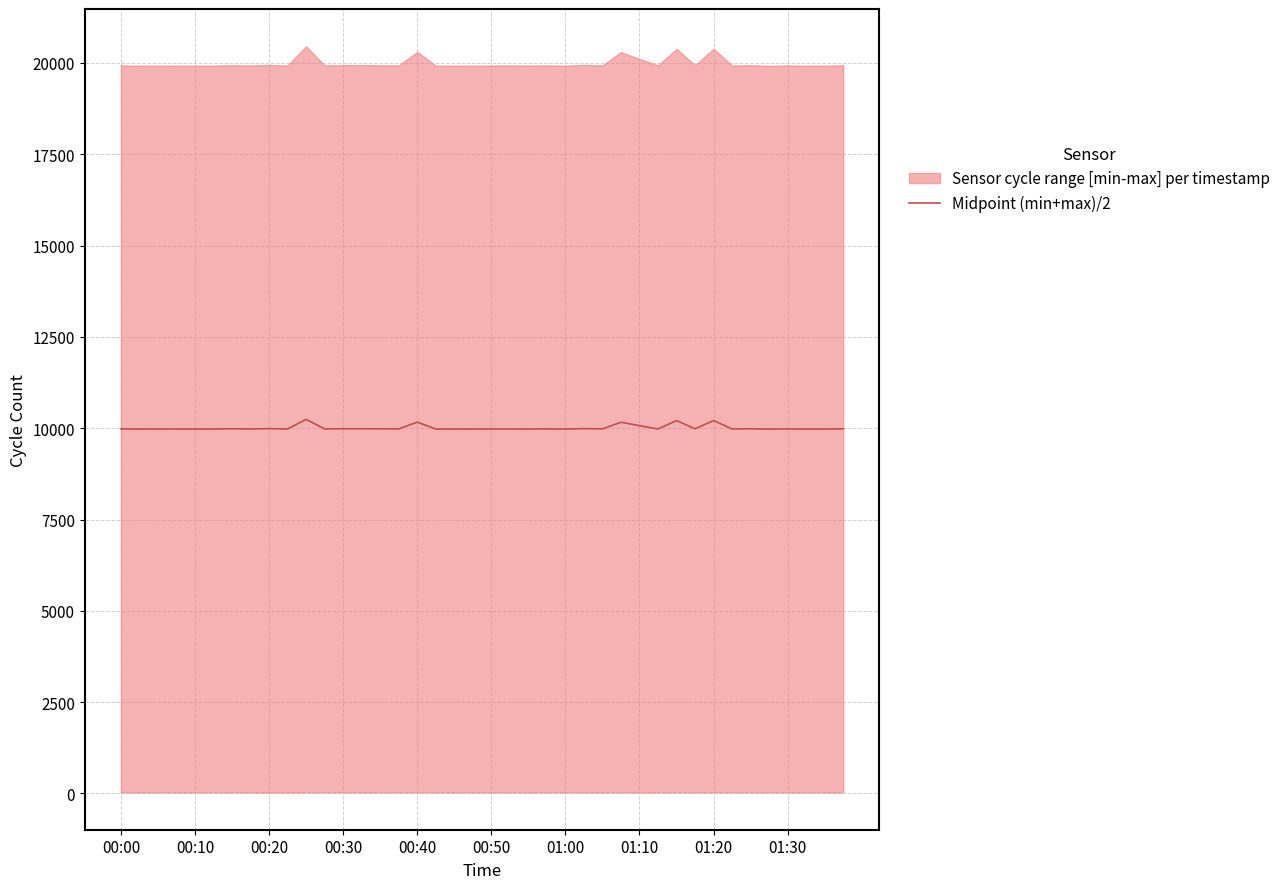

What is the maximum value for Midpoint (min+max)/2?

10242.5